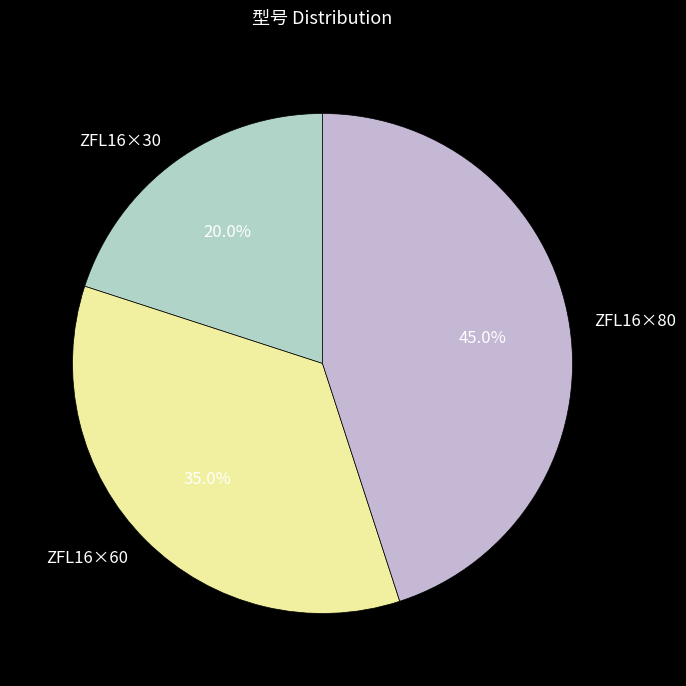

What is the smallest slice in the pie chart?

ZFL16×30